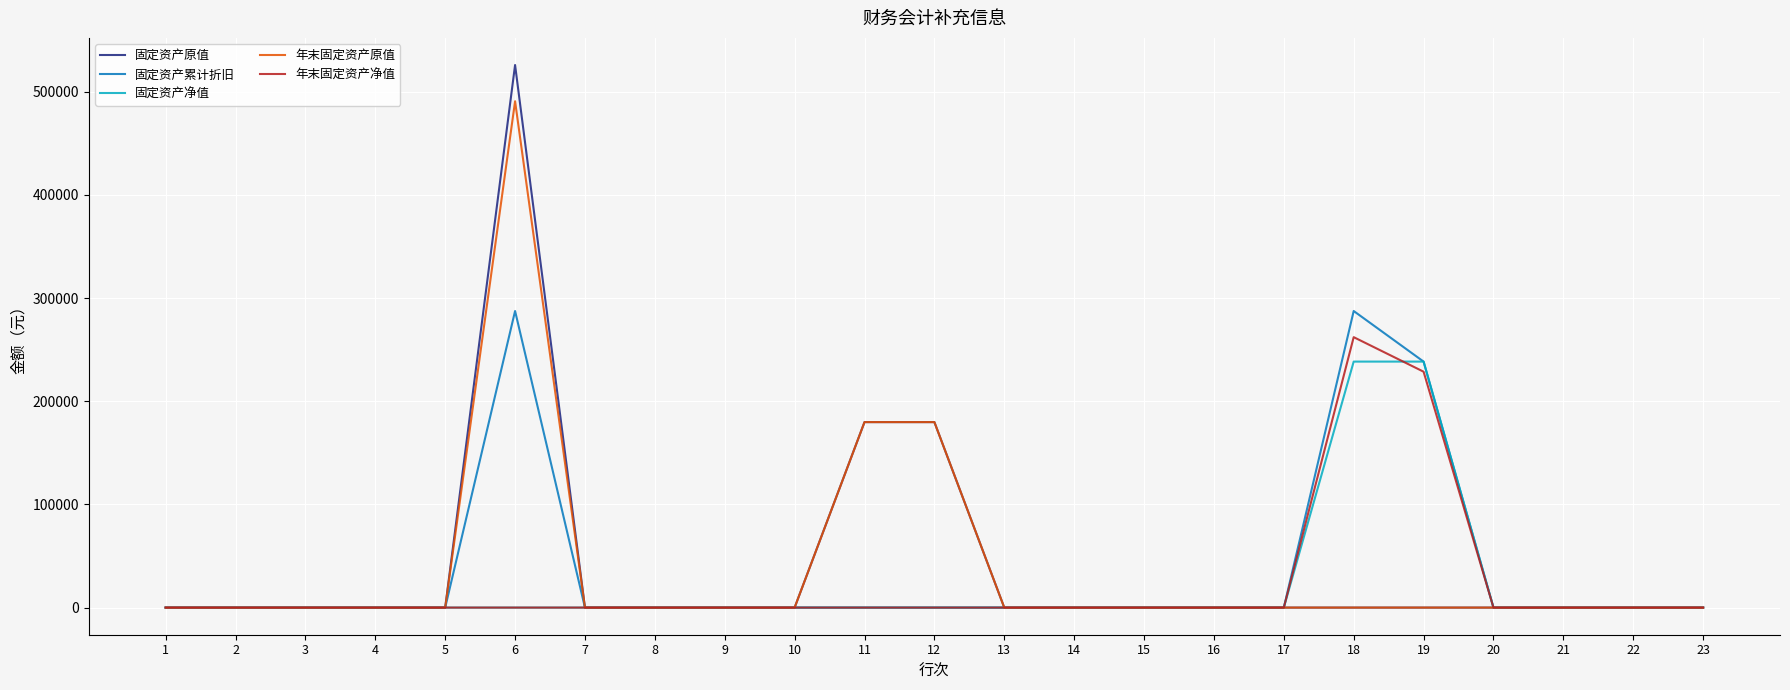

What is the maximum value shown in the chart?

525950.8